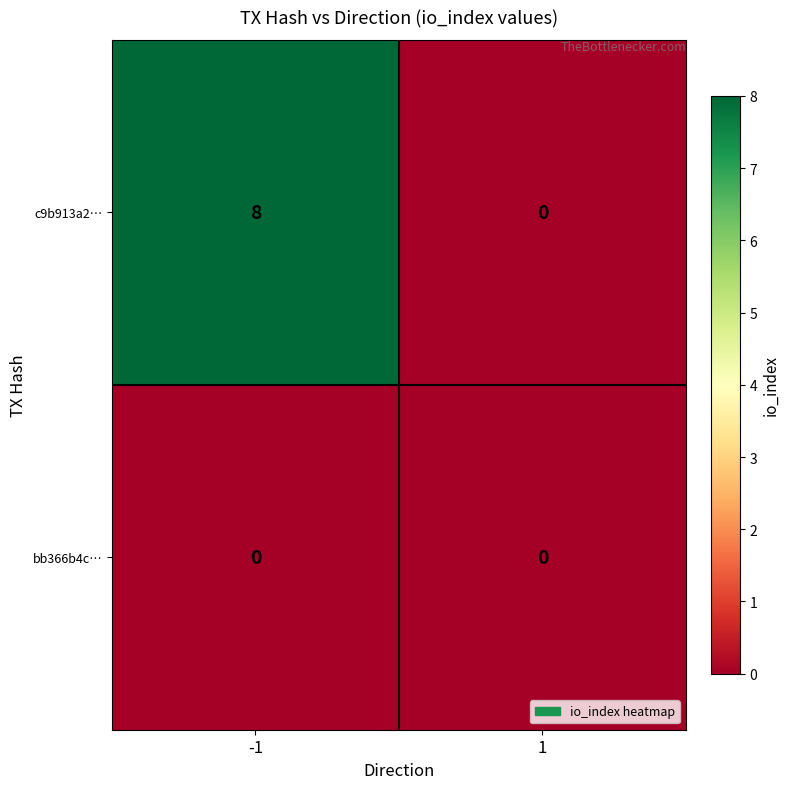

True or false: c9b913a2… has a value of 0 at 1.

True